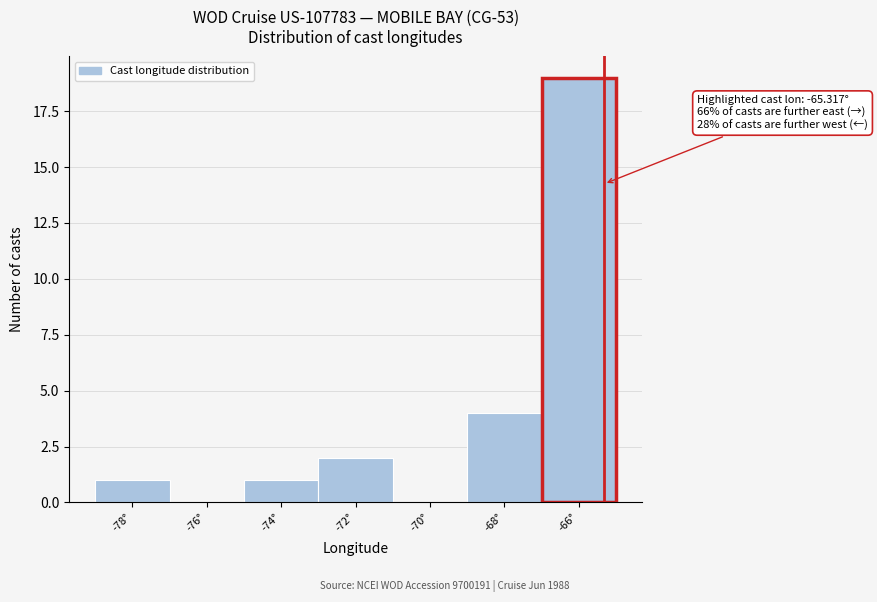

Which range on the x-axis has the tallest bar?

-67 to -65